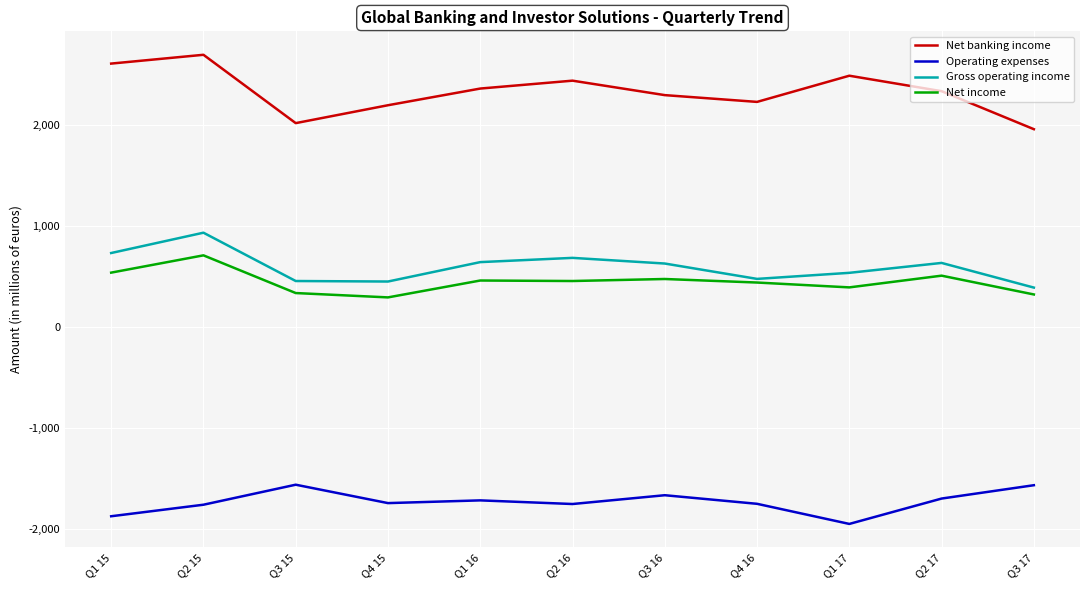

True or false: Net income and Operating expenses intersect in this chart.

False